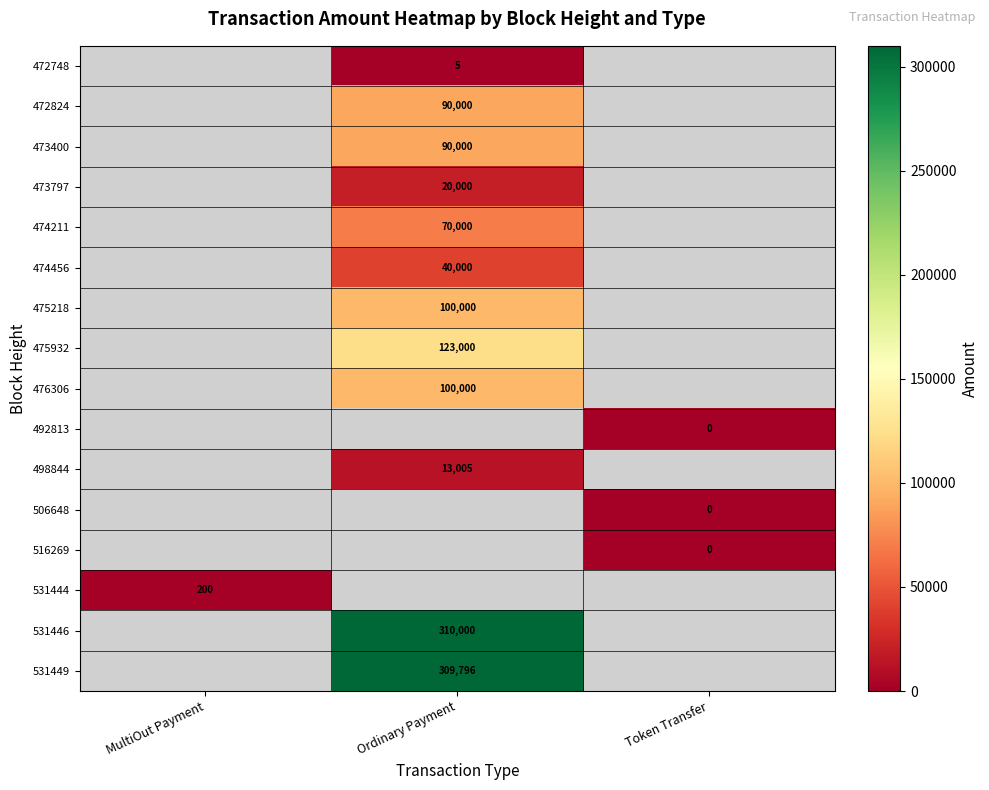

The 476306 series shows 133545 at Ordinary Payment. True or false?

False